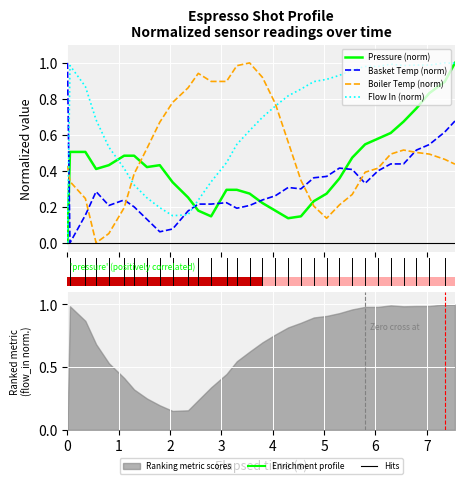

How many values in Boiler Temp (norm) are above zero?

31